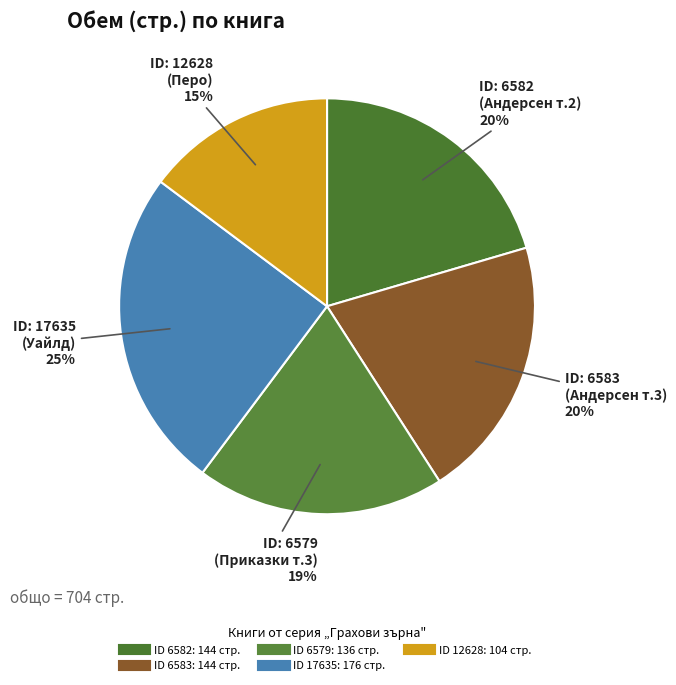

How many segments does this pie chart have?

5